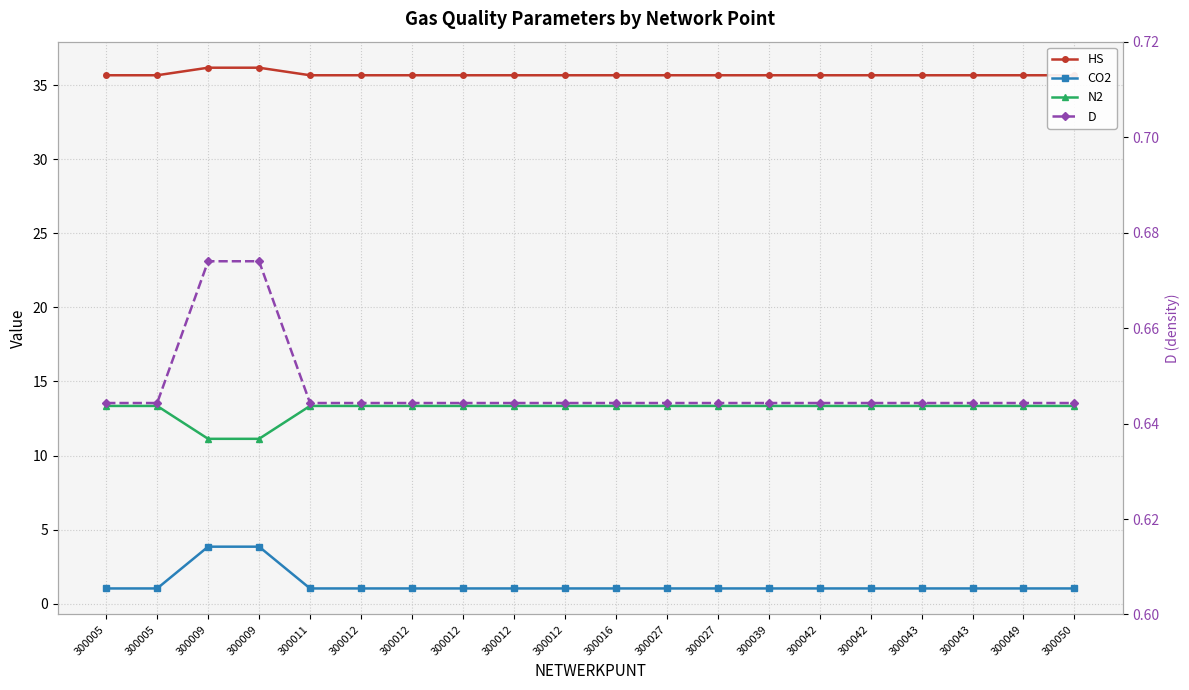

True or false: HS has a value of 35.7 at 300011.

True